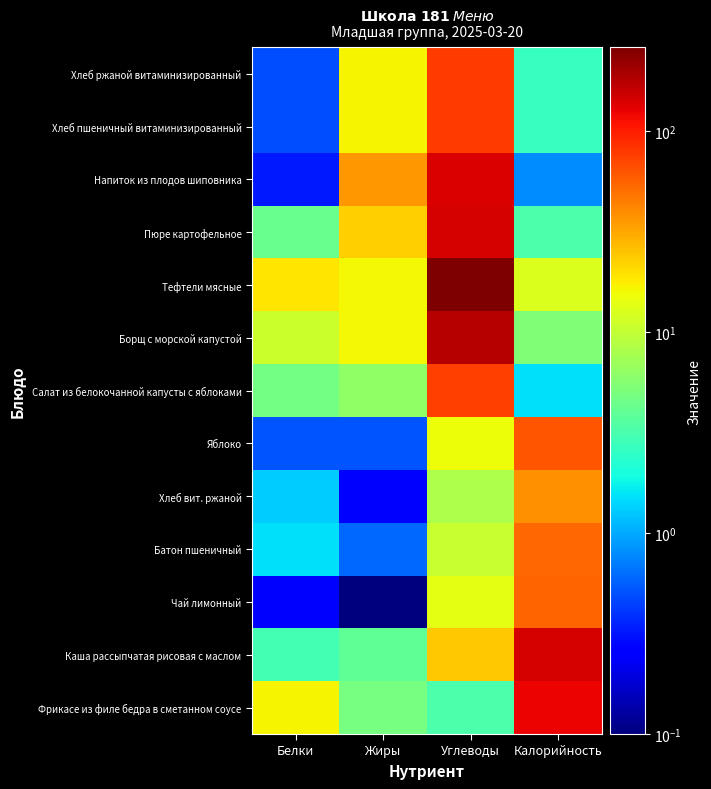

What is the greatest value displayed?

262.0